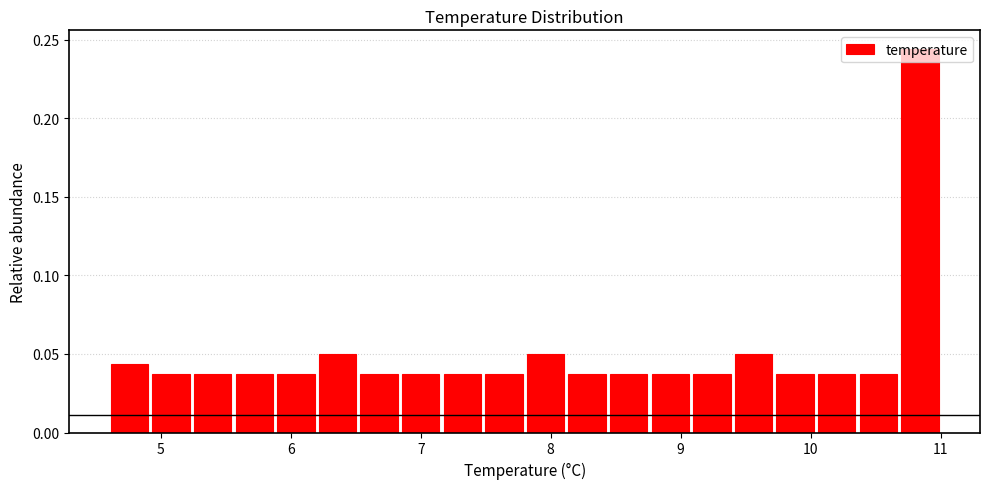

Read against the x-axis, roughly where is the centre of the tallest bar?

10.8